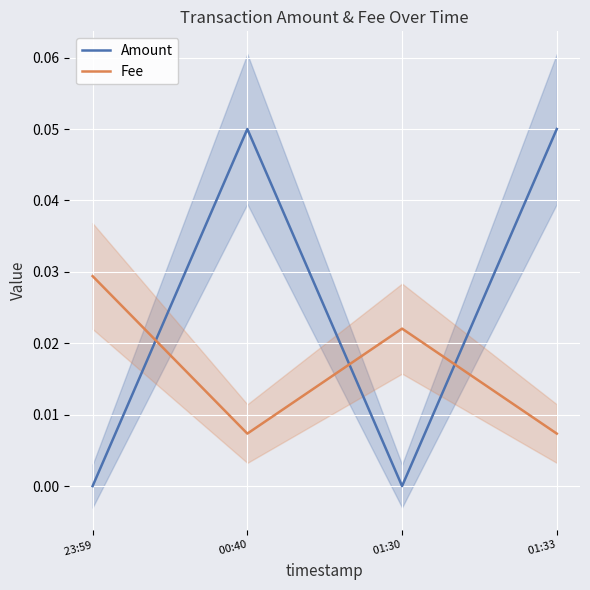

At  01:33, list the series in order from smallest to largest.

Fee, Amount